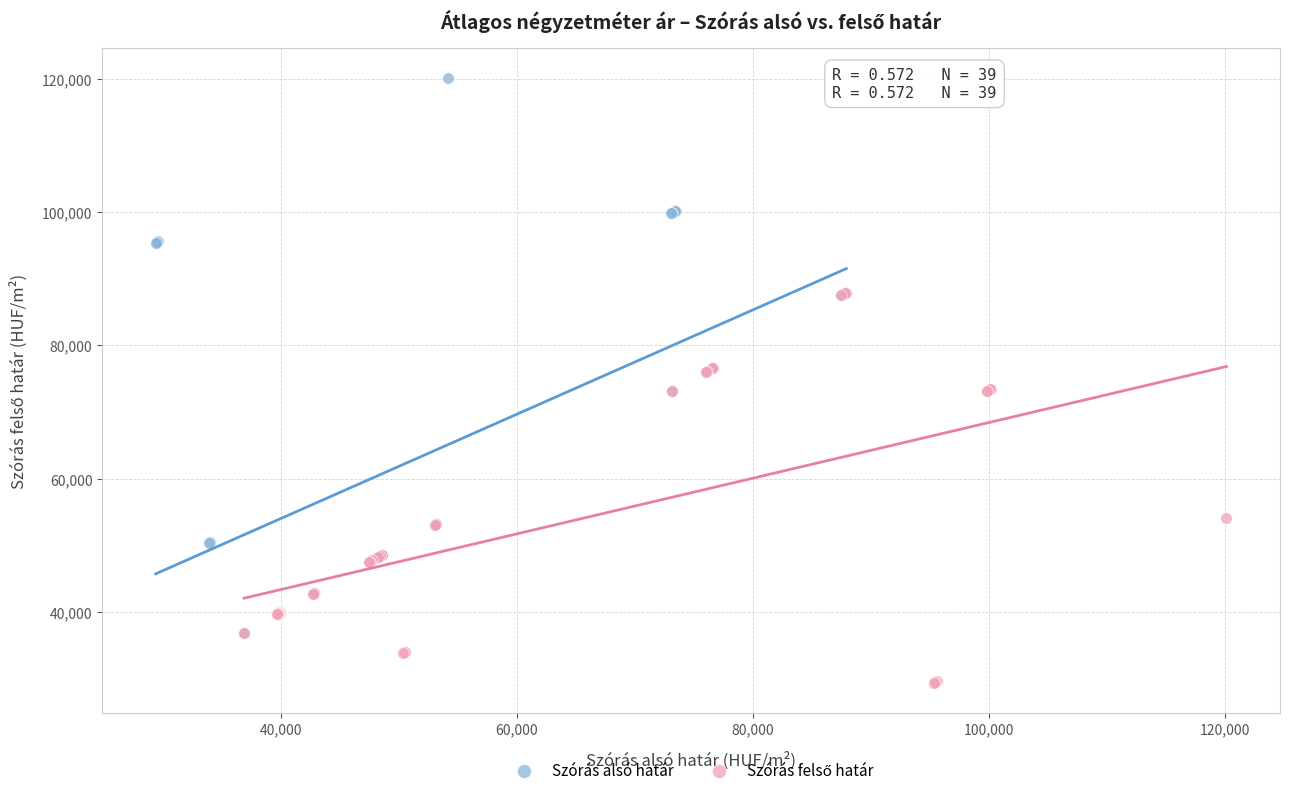

Which series has the largest Y range (max minus min)?

Szórás alsó határ